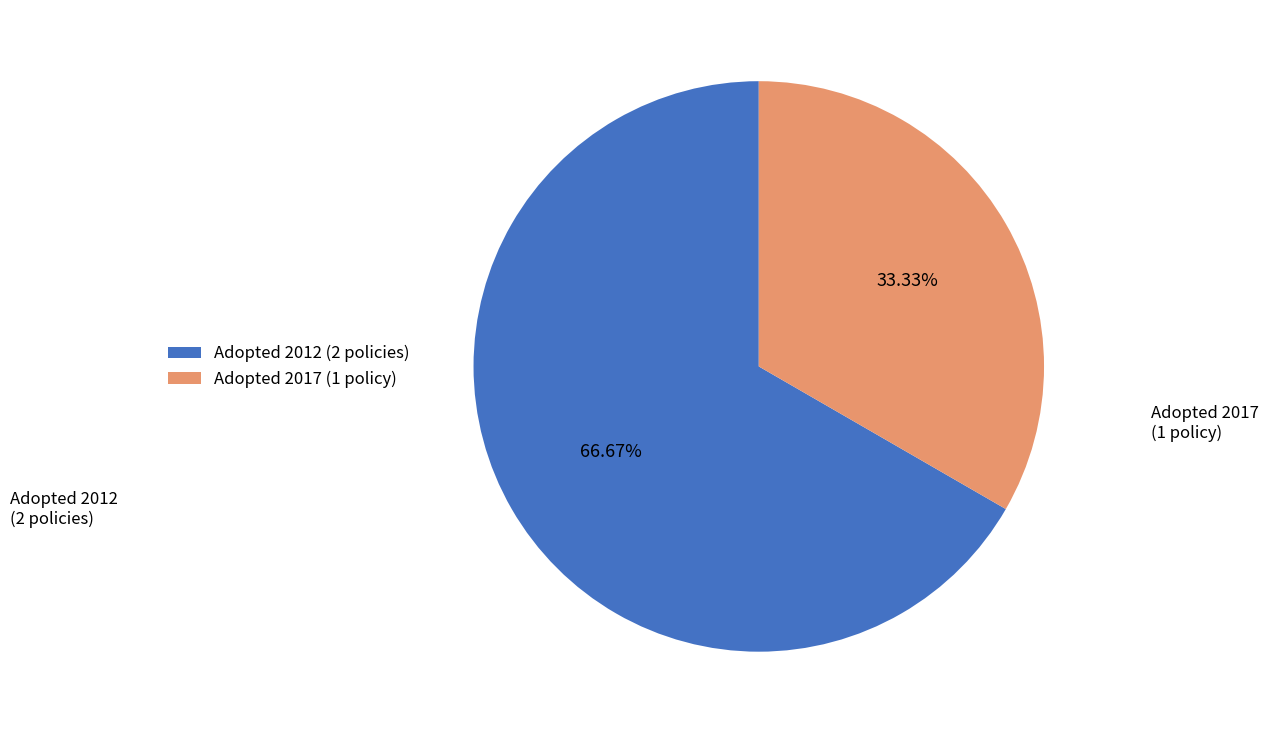

What is the majority slice?

Adopted 2012 (2 policies)